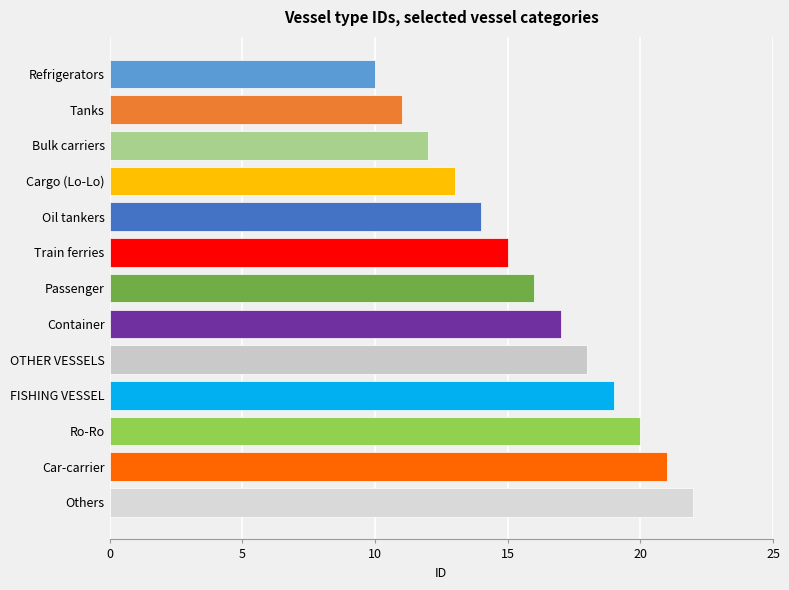

What is the label of the 11th bar from the bottom?

Bulk carriers